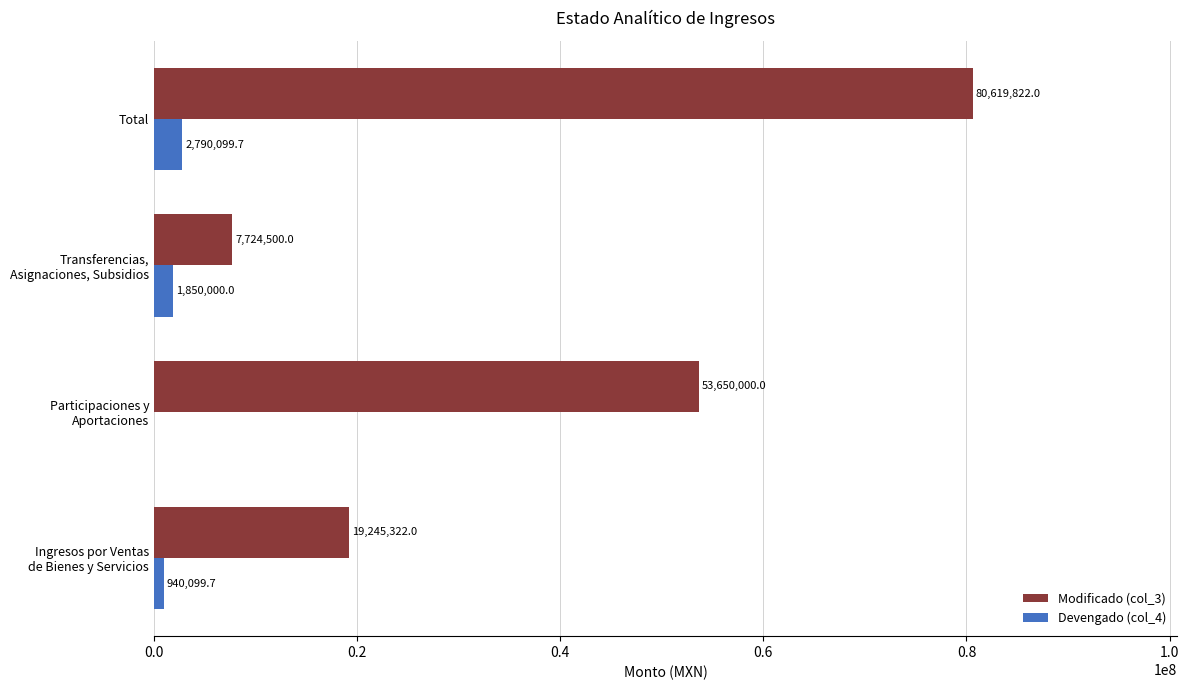

How many Modificado (col_3) values are between 19245322 and 80619822?

3